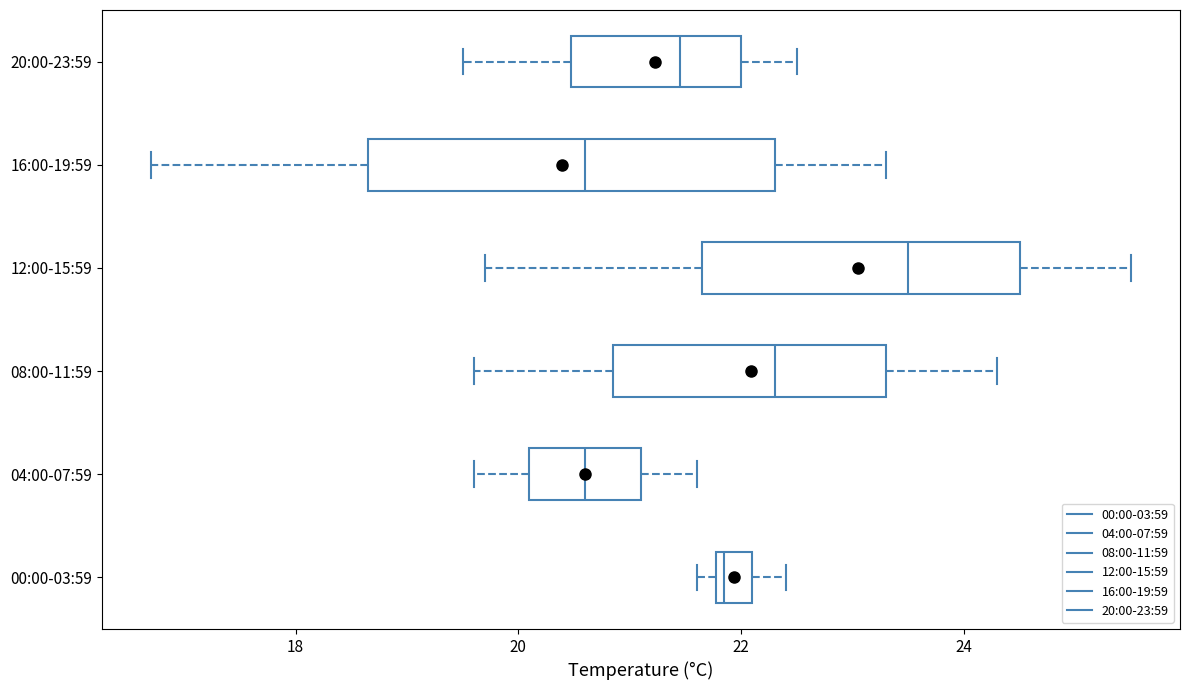

Which box has the furthest to the right median line?

12:00-15:59